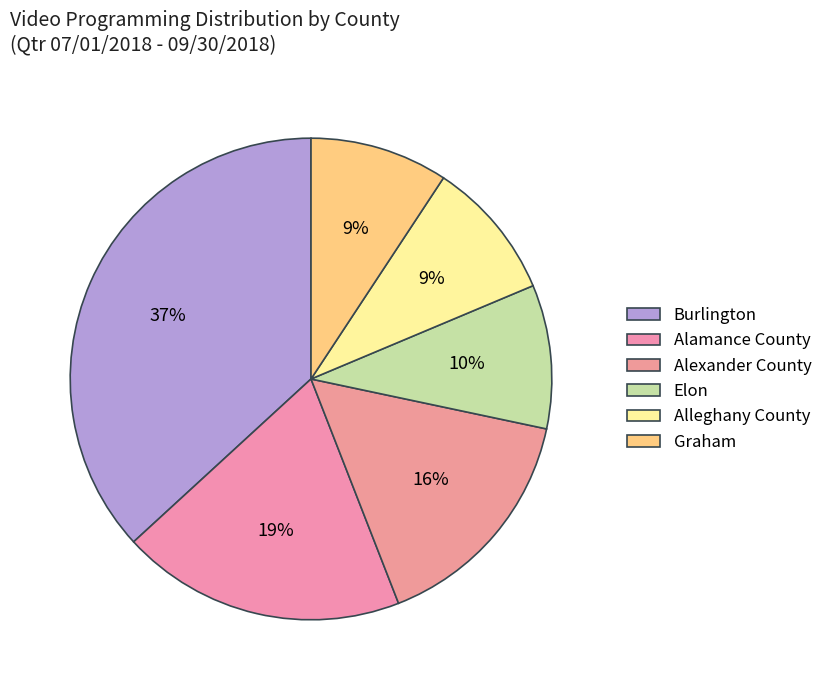

How many segments does this pie chart have?

6